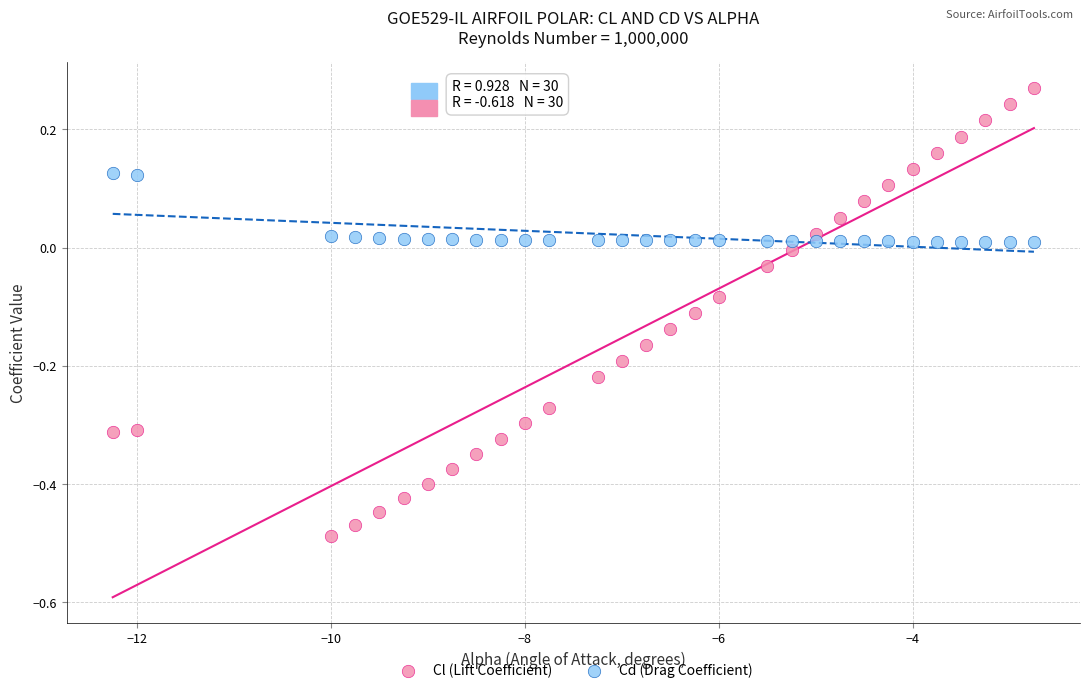

Which series reaches the minimum Y coordinate?

Cl (Lift Coefficient)